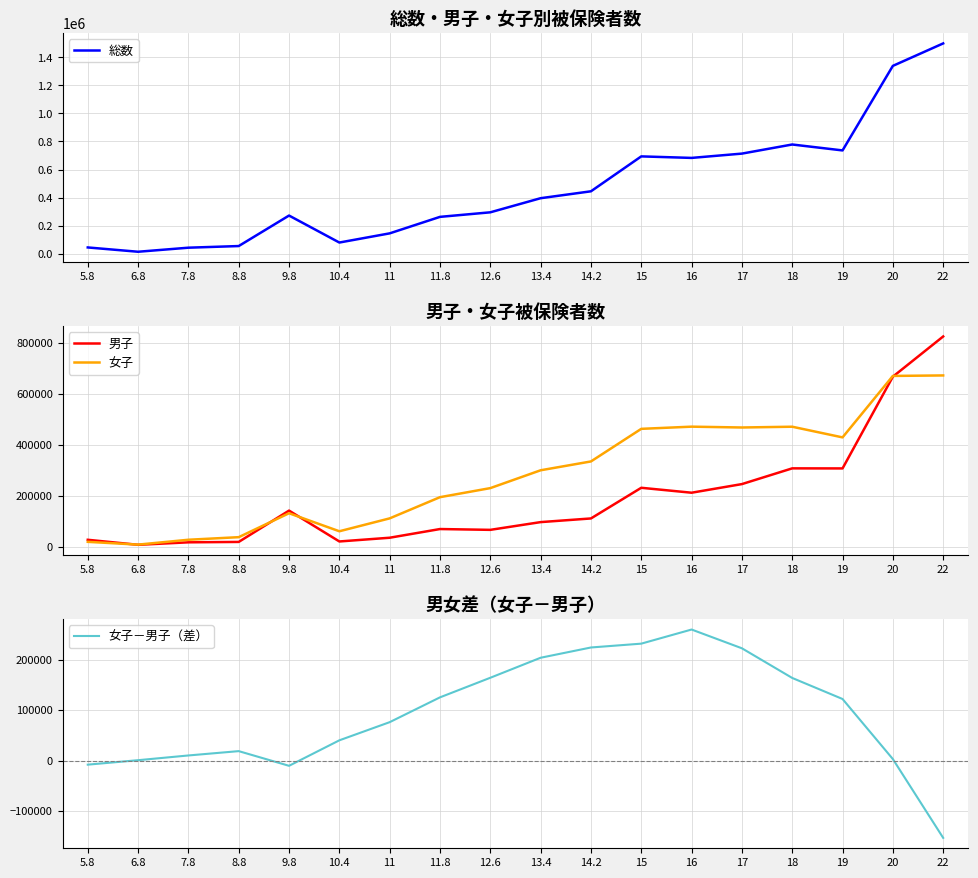

What are all the series names shown in the legend?

総数, 男子, 女子, 女子－男子（差）